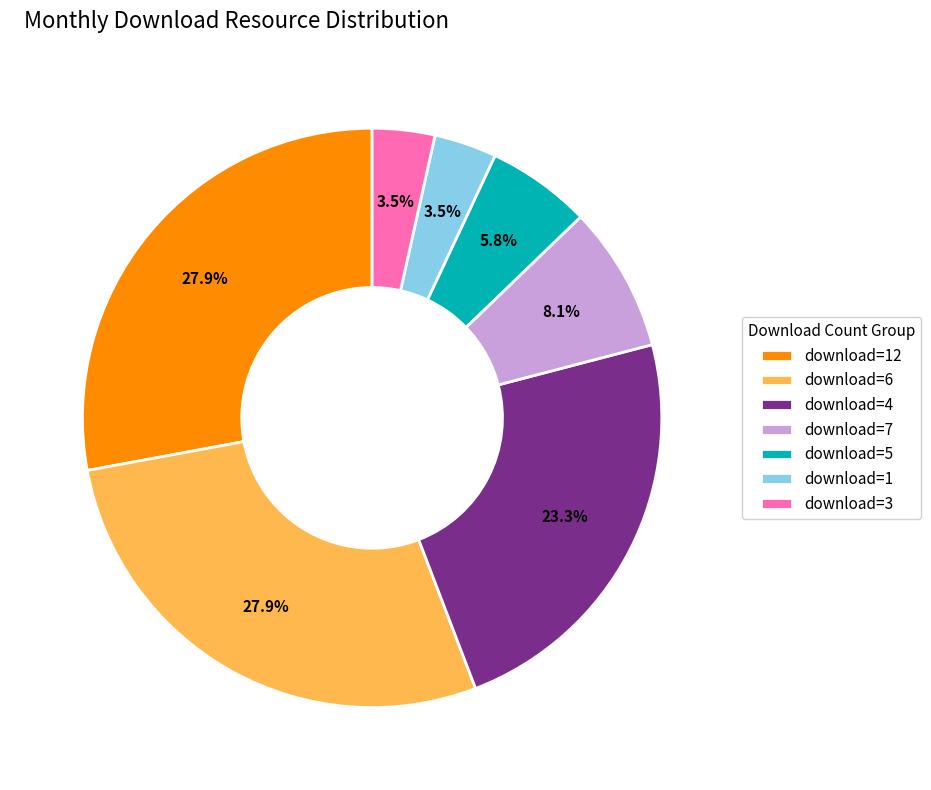

Is there a majority slice in this chart?

No